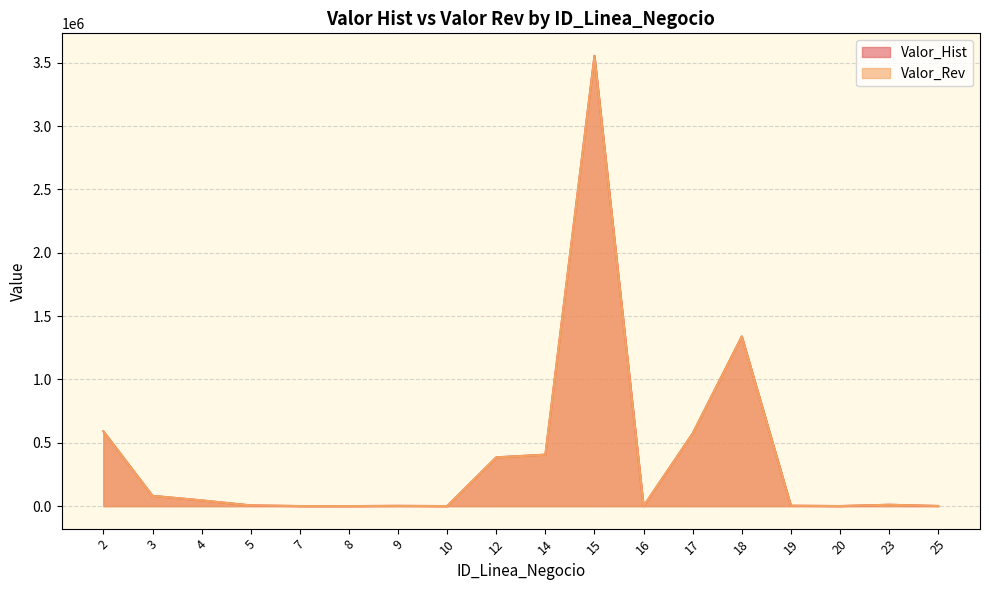

True or false: Valor_Hist and Valor_Rev intersect in this chart.

False